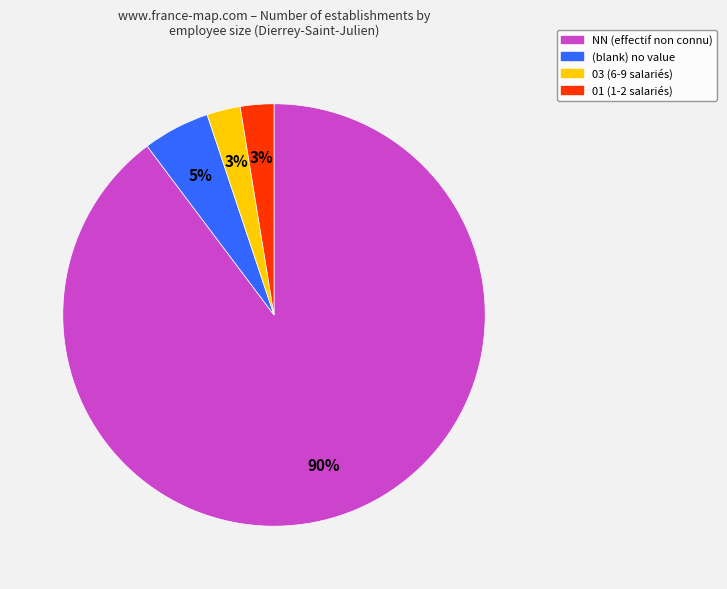

To the nearest percent, what is the average slice percentage?

25%